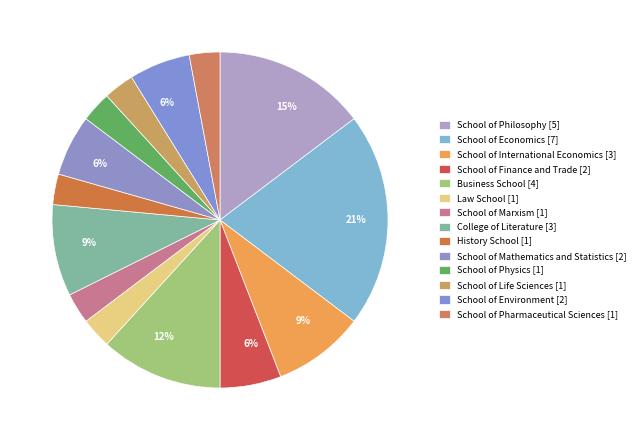

Is there a majority slice in this chart?

No